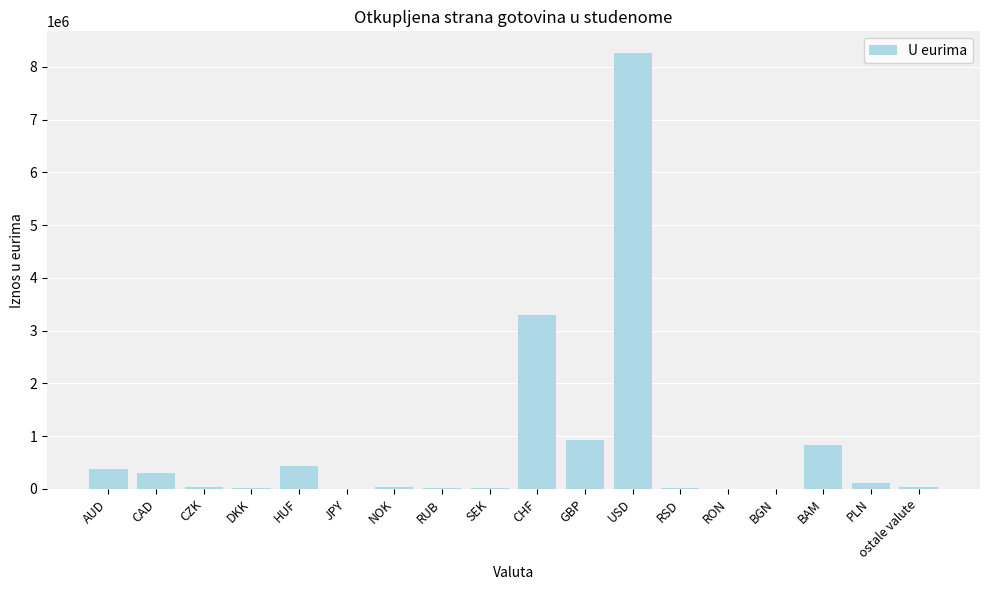

Are the bars horizontal?

No